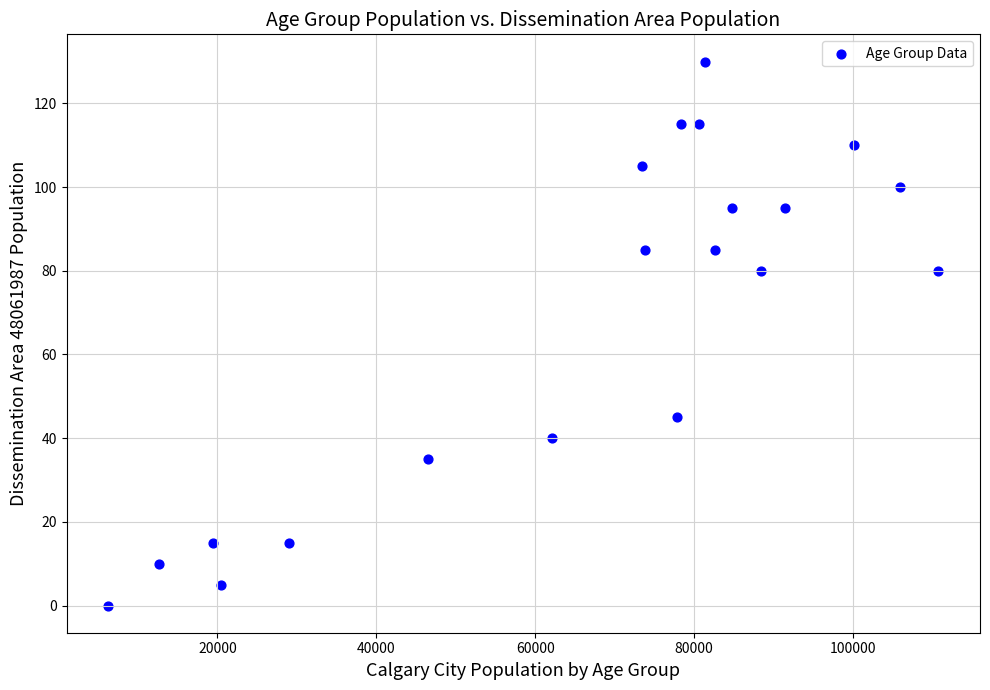

What is the range of X values (max minus min)?

104540